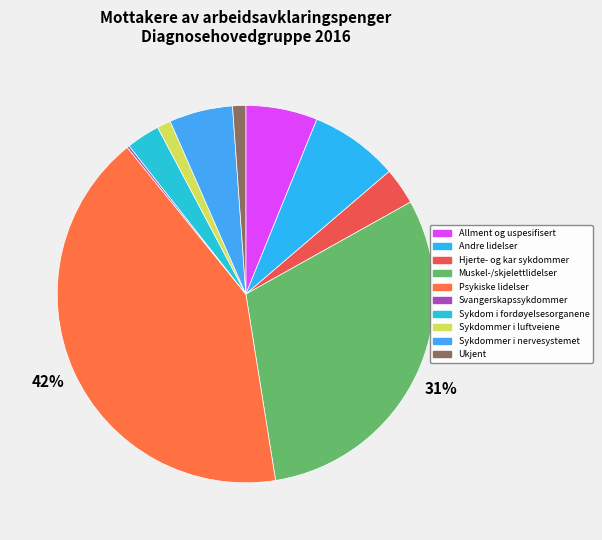

Does any single category account for the majority?

No